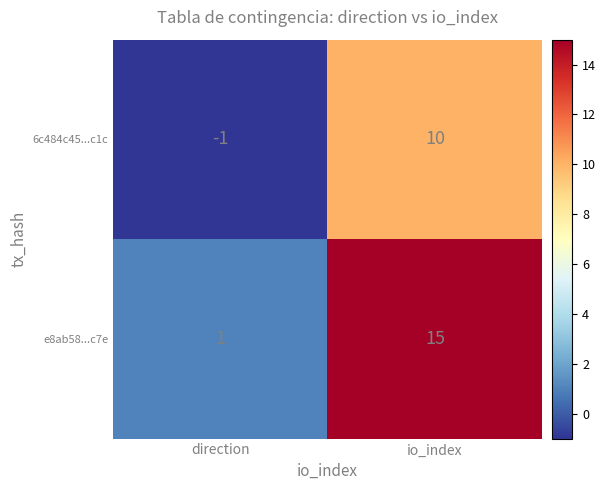

What is the difference between the e8ab58...c7e values at direction and io_index?

14